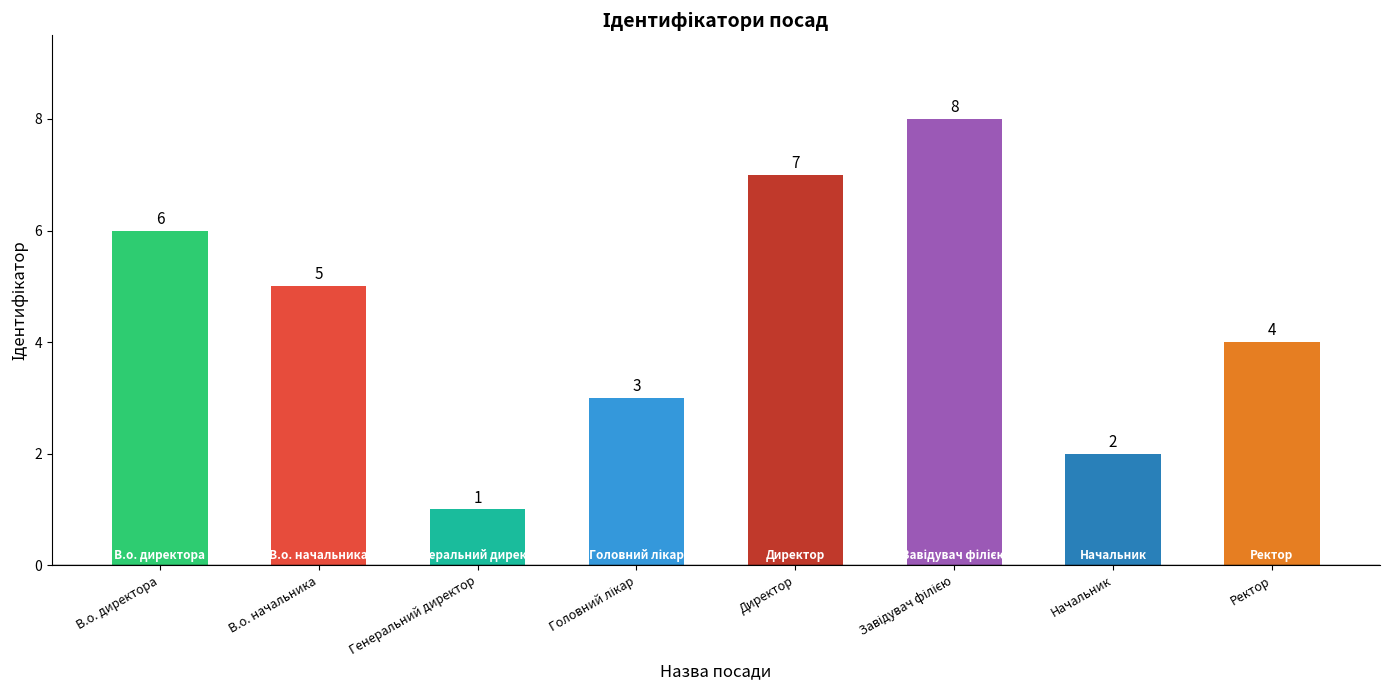

Are the bars horizontal?

No